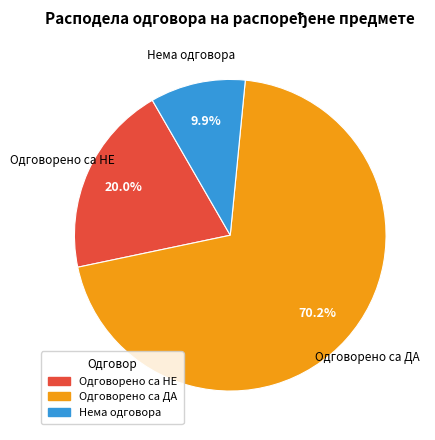

Which has a higher value, Одговорено са НЕ or Нема одговора?

Одговорено са НЕ